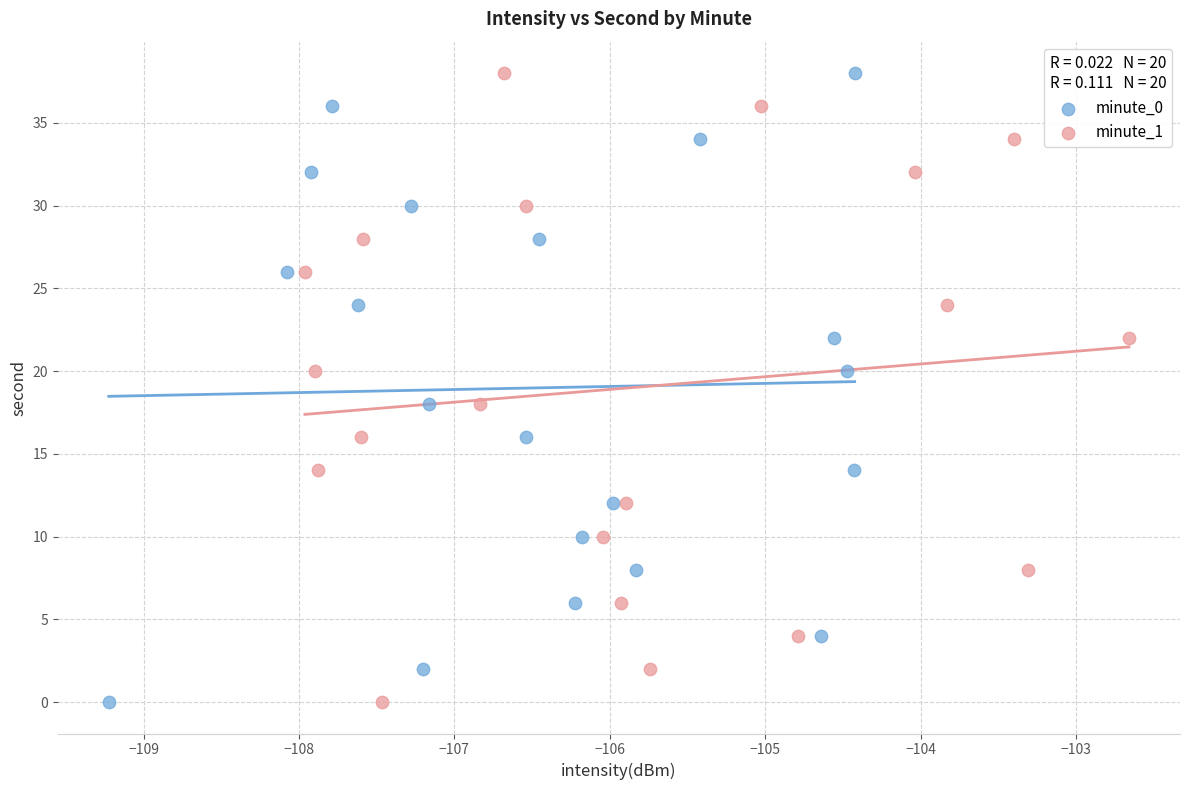

What are all the series names shown in the legend?

minute_0, minute_1